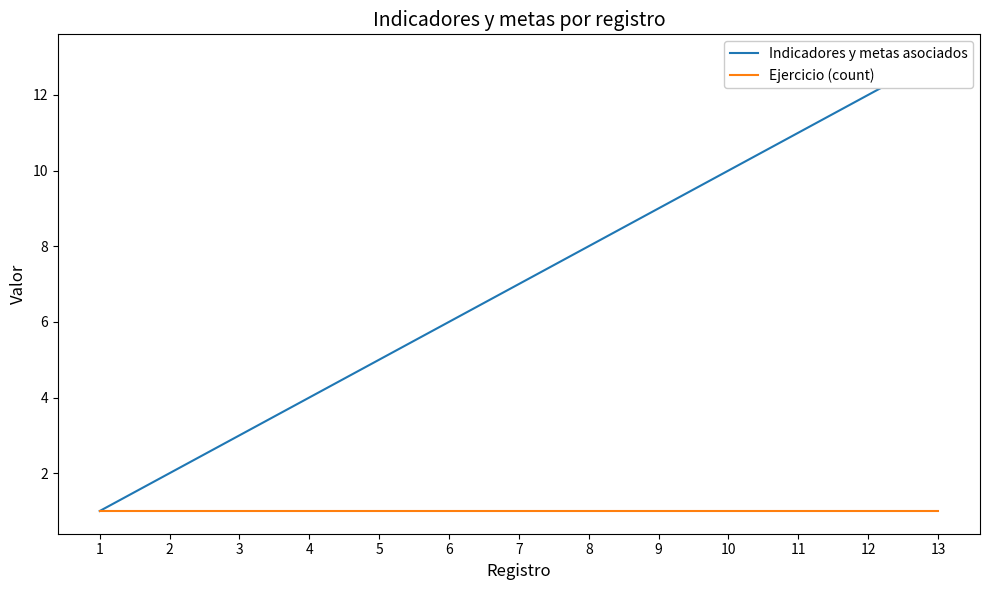

How many values in the Indicadores y metas asociados series are below 7?

6